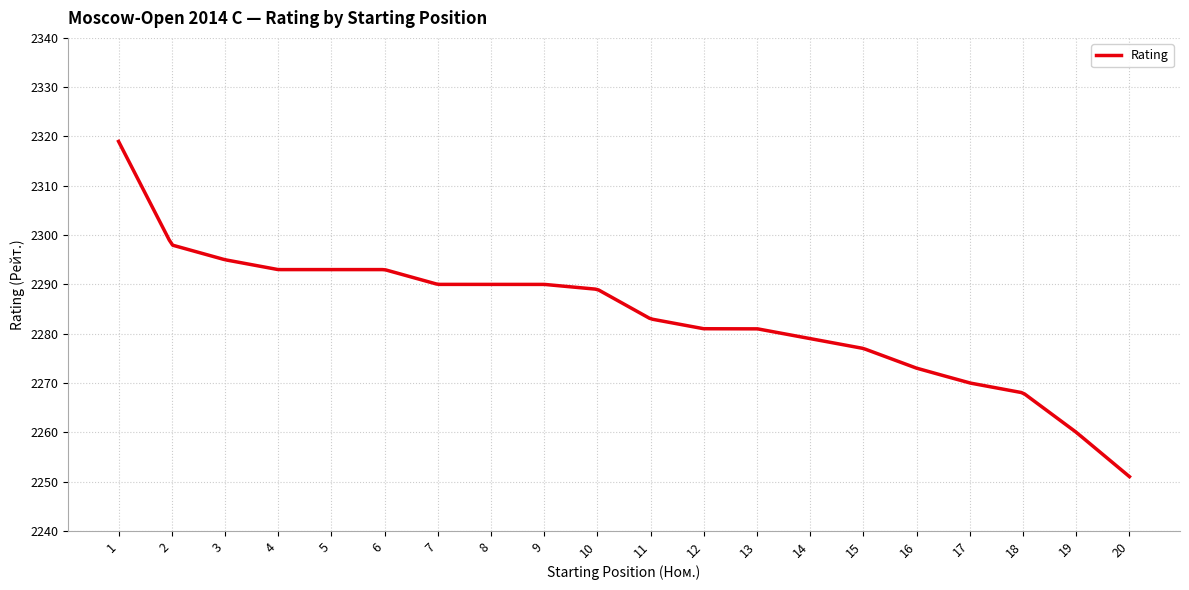

What is the minimum value shown in the chart?

2251.0